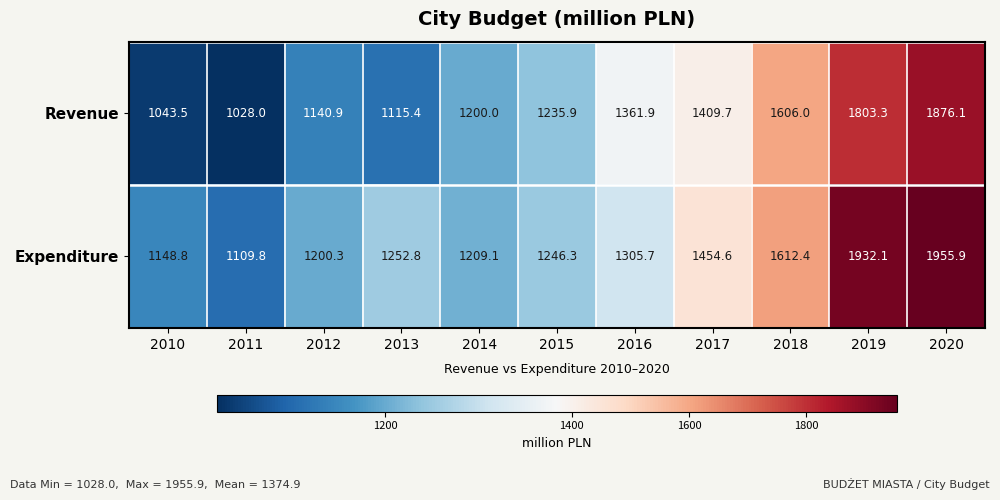

Count the number of categories in the chart.

11